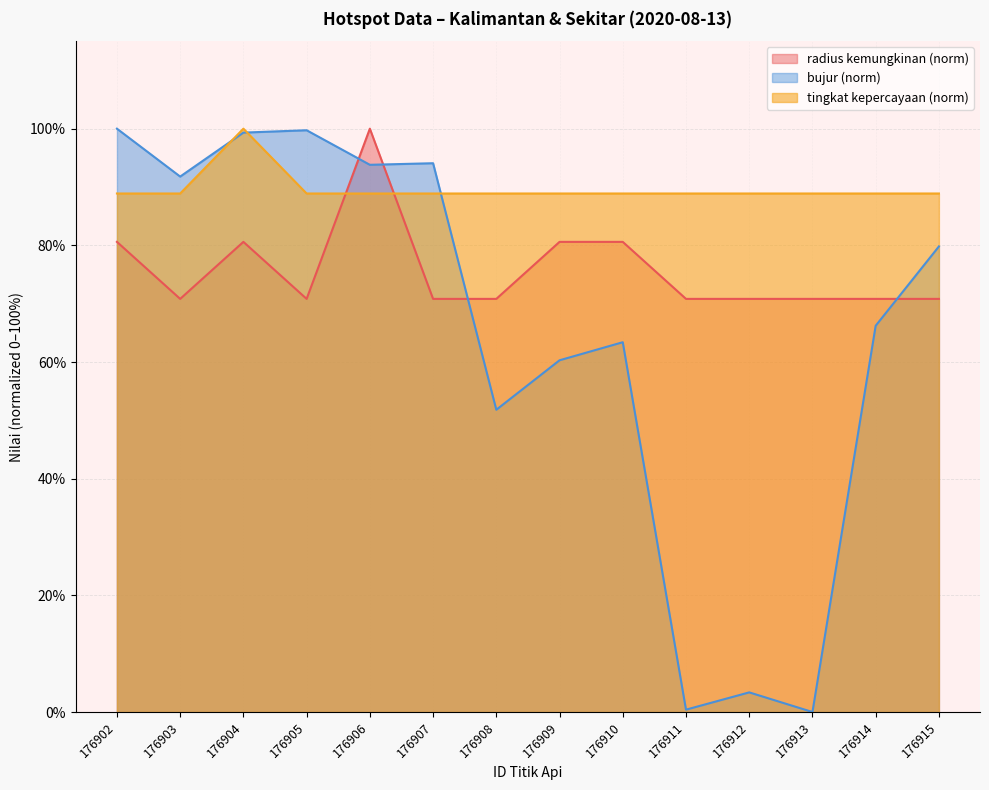

Which series has the widest spread of values?

bujur (norm)